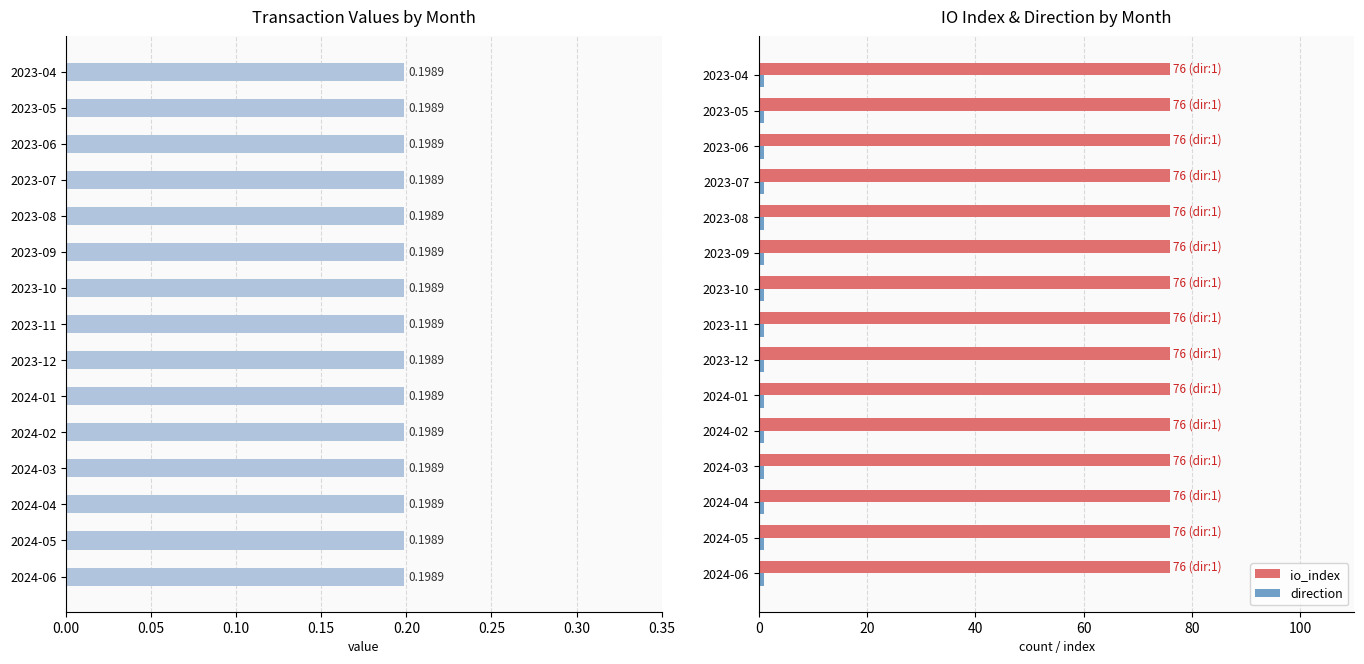

What is the minimum value for io_index?

76